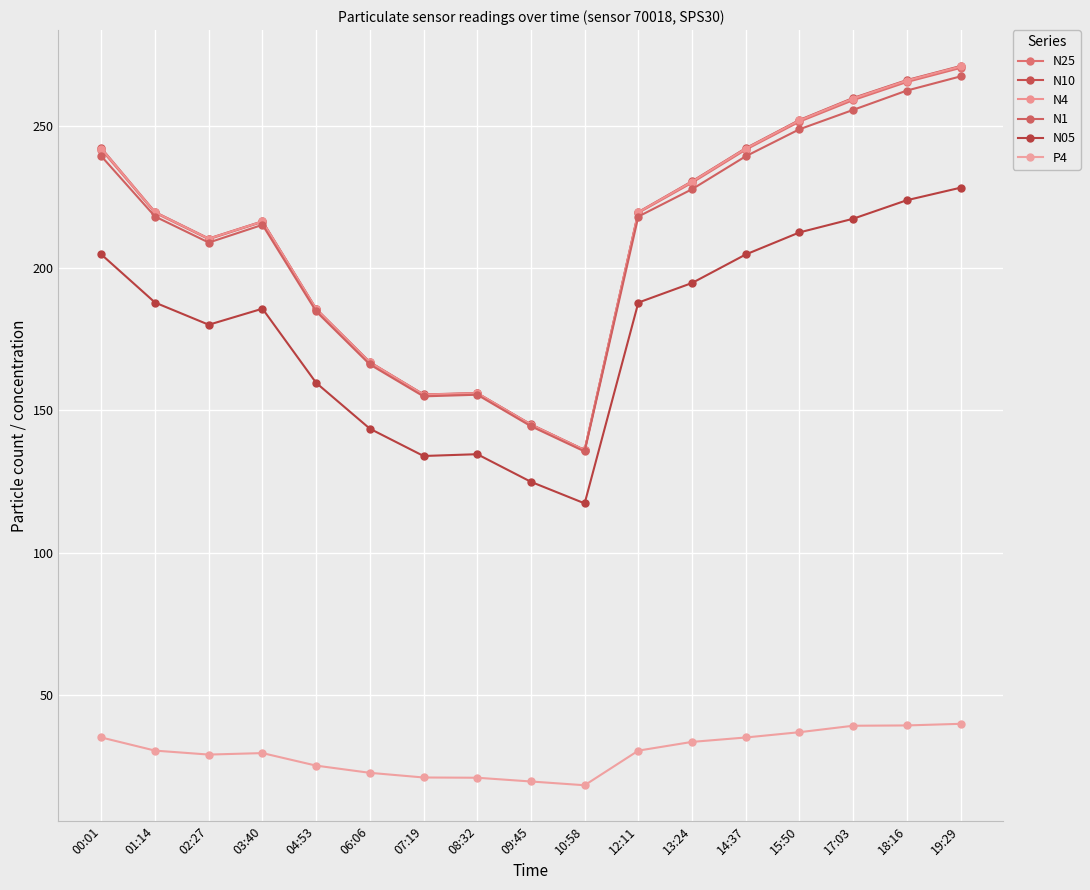

What is the sum of the P4 values at 13:24 and 14:37?

68.3